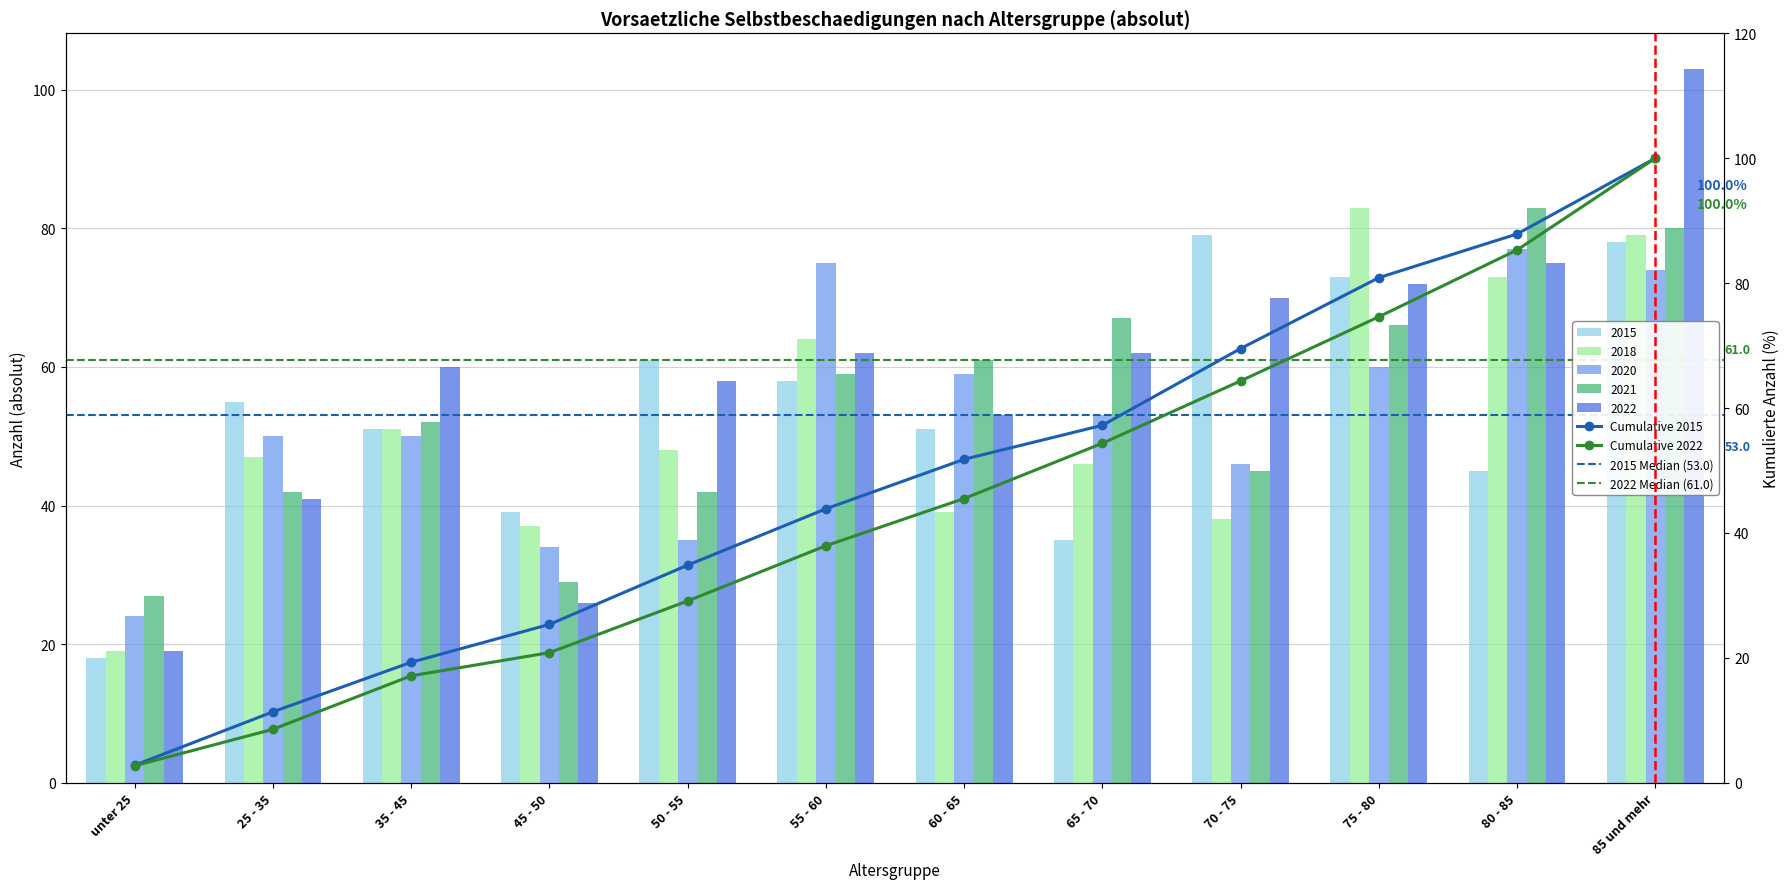

Is the value of 2015 at 60 - 65 greater than the value of 2021 at 35 - 45?

No